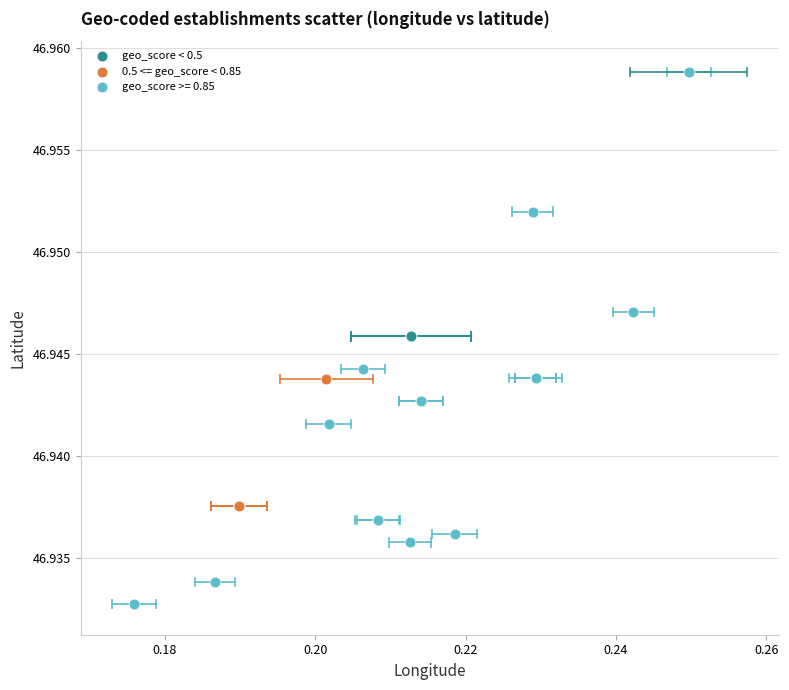

Which series has the largest Y range (max minus min)?

geo_score >= 0.85